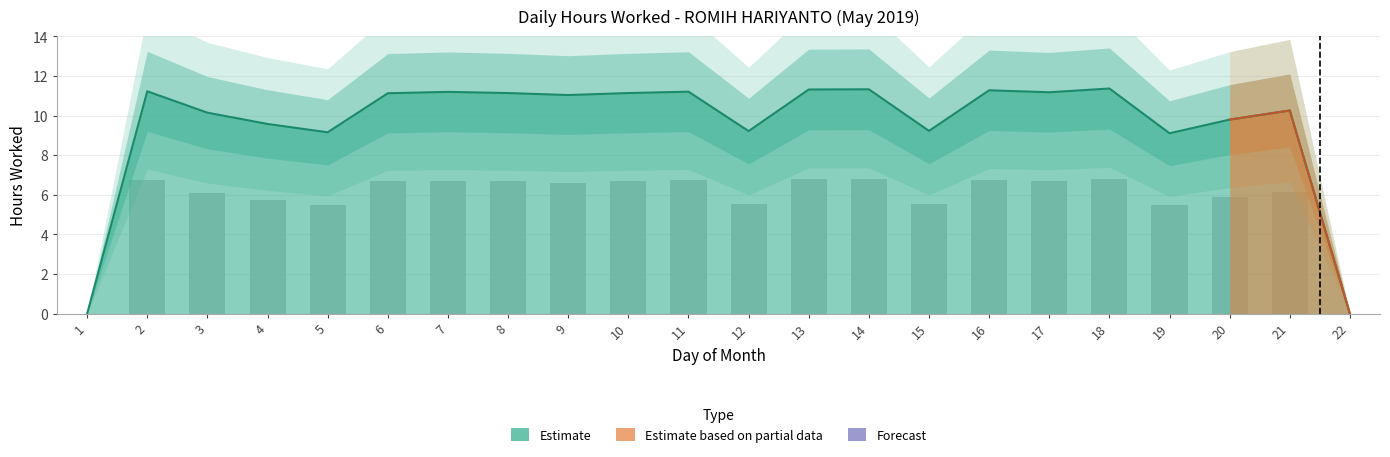

Reading left to right, what are all the values shown in this chart?

1=0.0	2=11.2	3=10.2	4=9.6	5=9.2	6=11.1	7=11.2	8=11.1	9=11.0	10=11.1	11=11.2	12=9.2	13=11.3	14=11.3	15=9.2	16=11.3	17=11.2	18=11.4	19=9.1	20=9.8	21=10.3	22=0.0